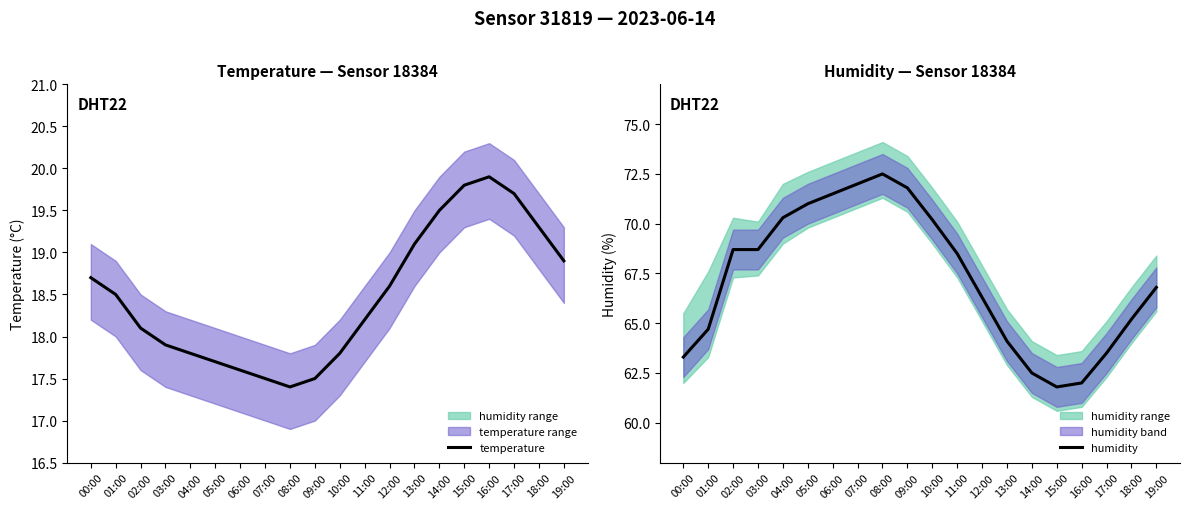

List the series in order of their peak value, highest first.

humidity, temperature